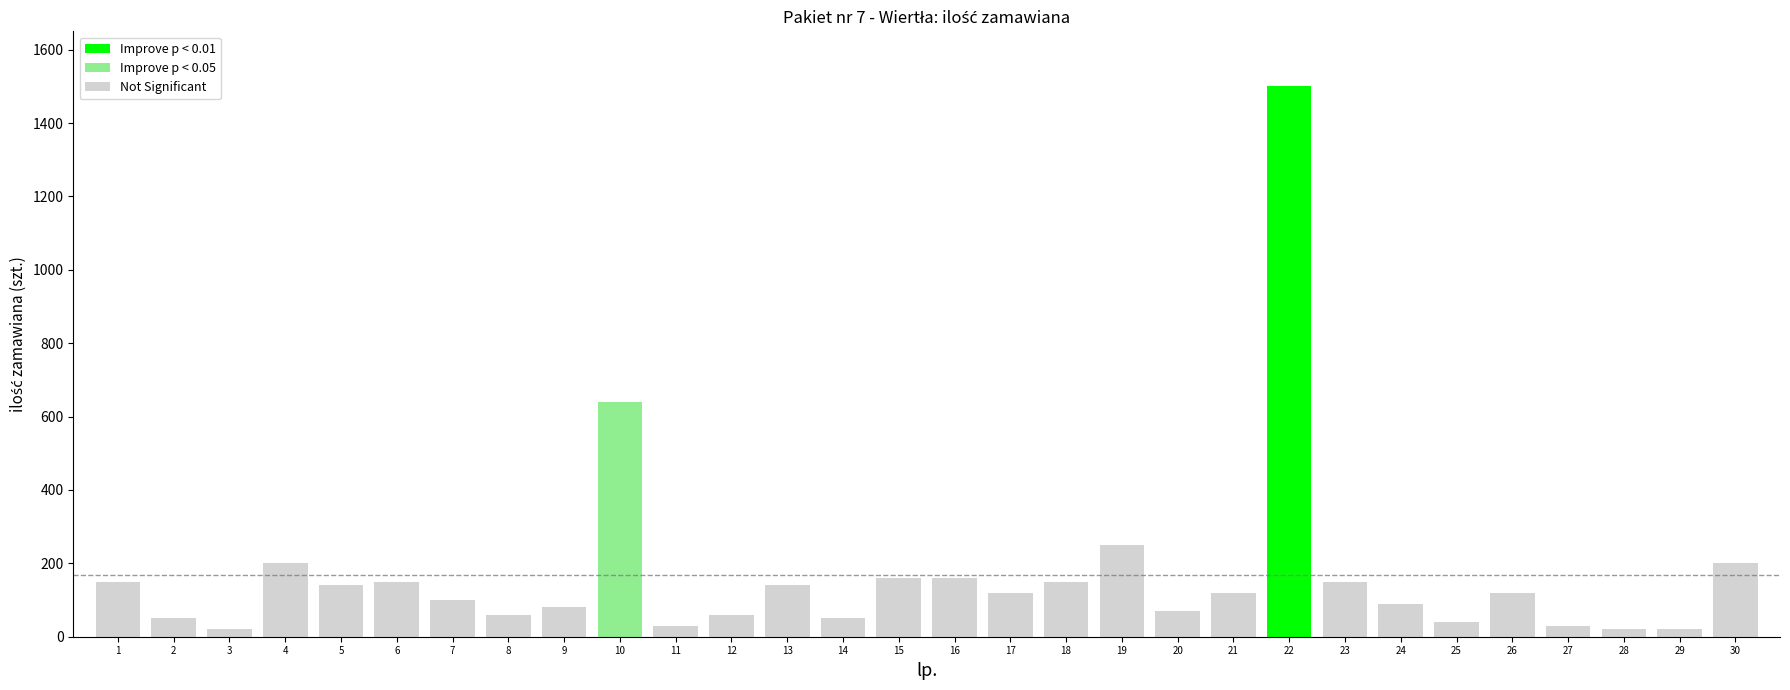

Which category has the highest value across all series?

22